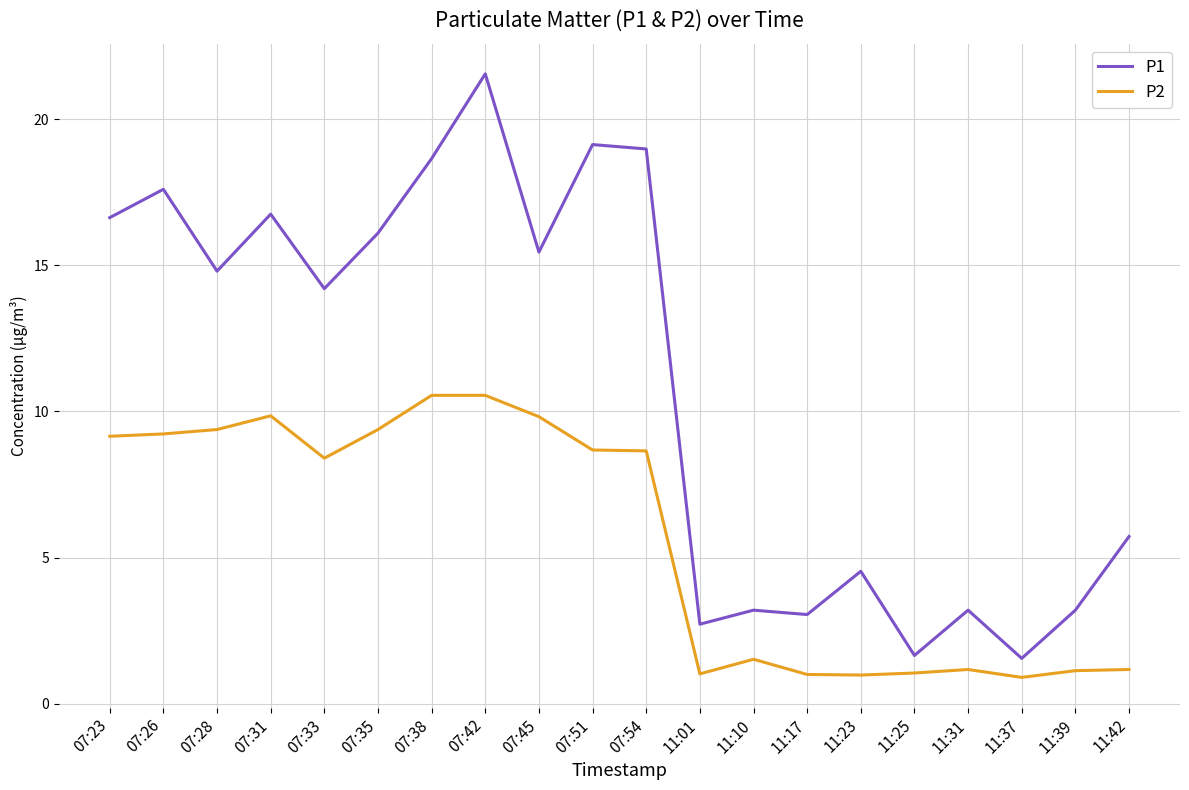

What is the sum of all P1 values?

218.7